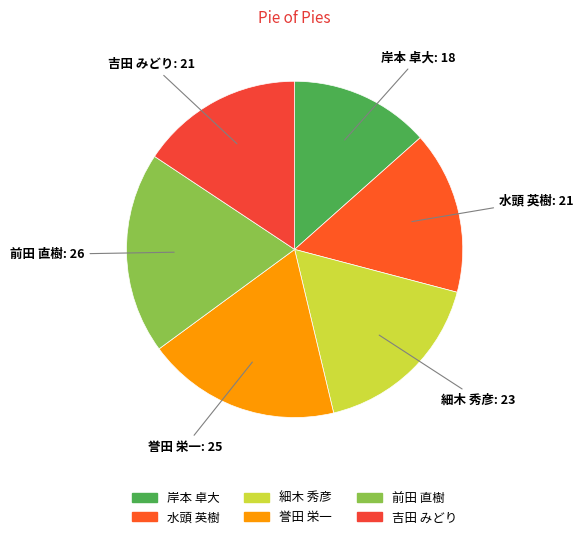

Does 水頭 英樹 represent more than half of the total?

No